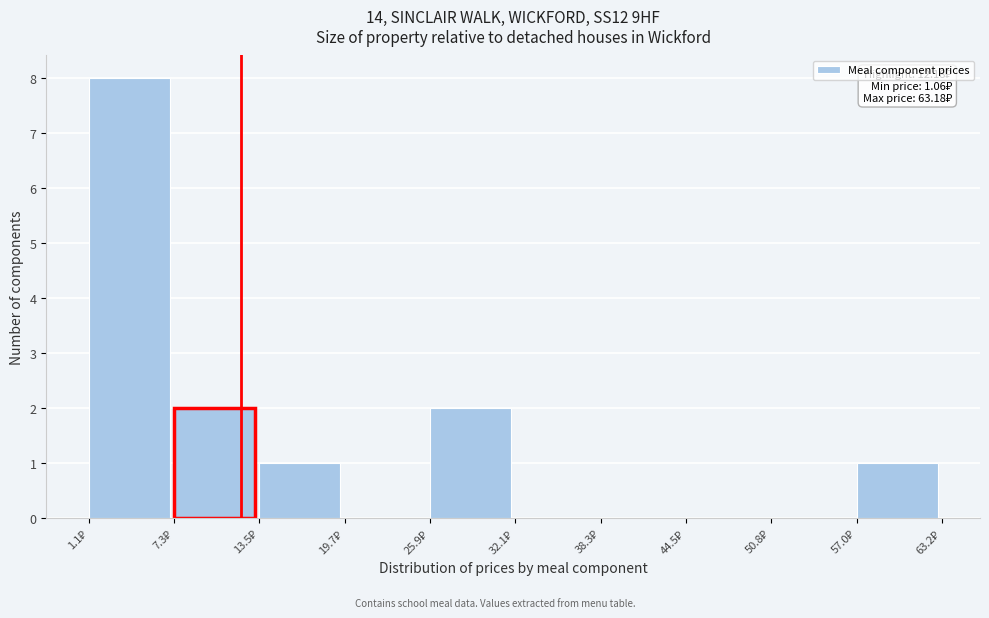

Which range on the x-axis has the tallest bar?

1 to 7